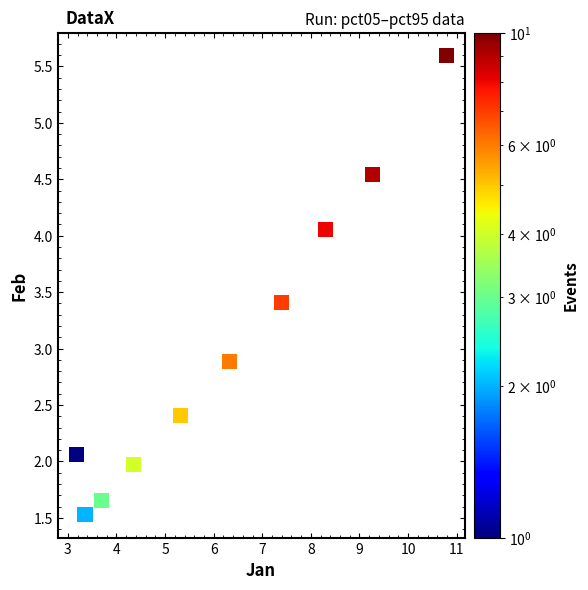

What is the average X value?

6.2